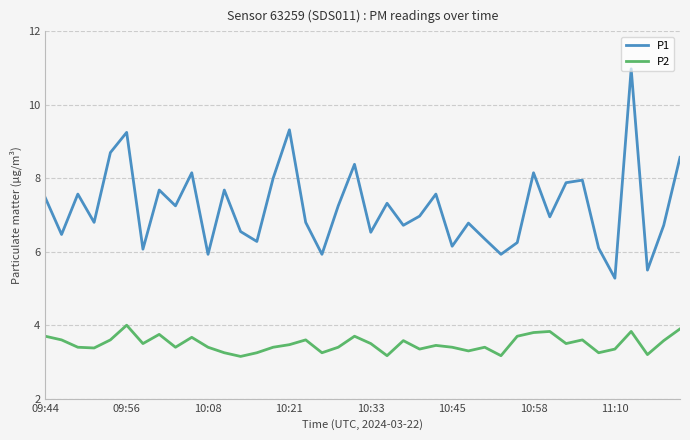

Which series has the largest total across all categories?

P1